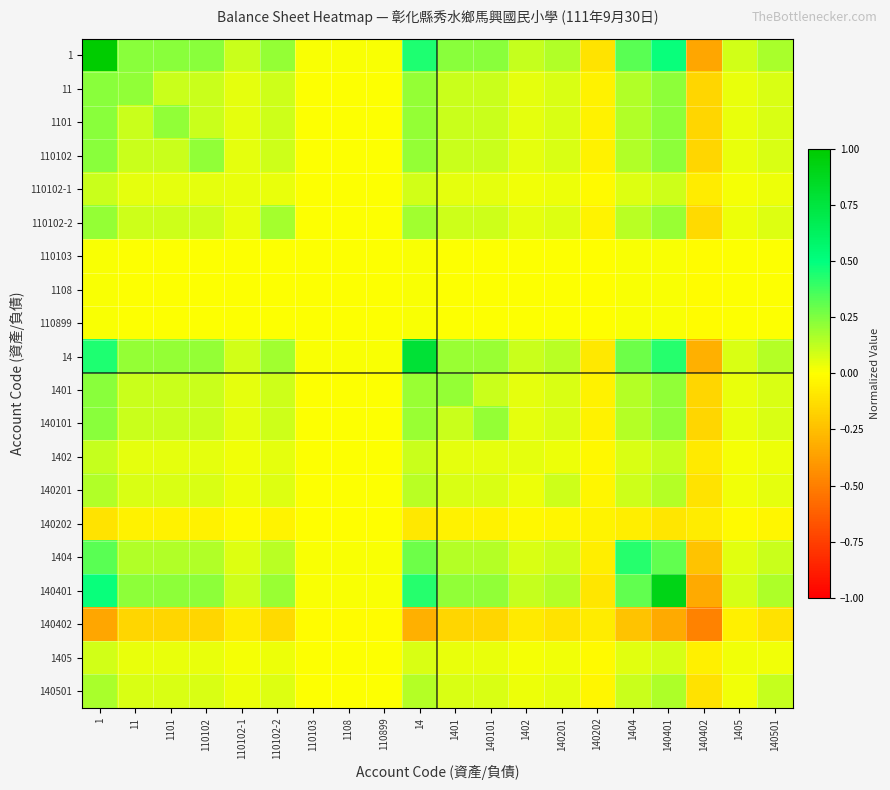

Between 1101 and 140402, which is larger?

1101